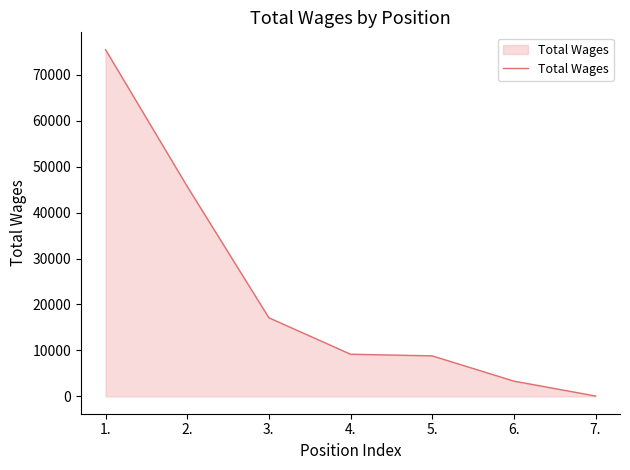

Where does the data first go above 9177?

1.